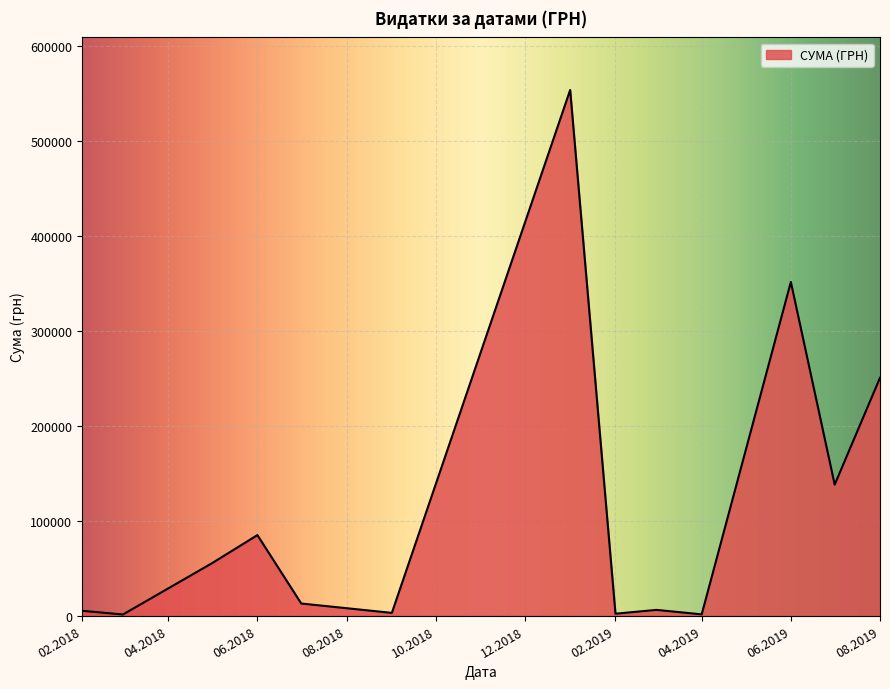

What is the greatest value displayed?

554105.6